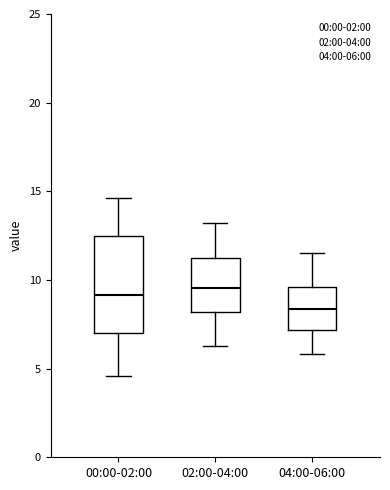

Where does the upper whisker of the box for 04:00-06:00 end on the y-axis? The values are not printed on the chart, so give them approximately, as read against the axis.

11.5